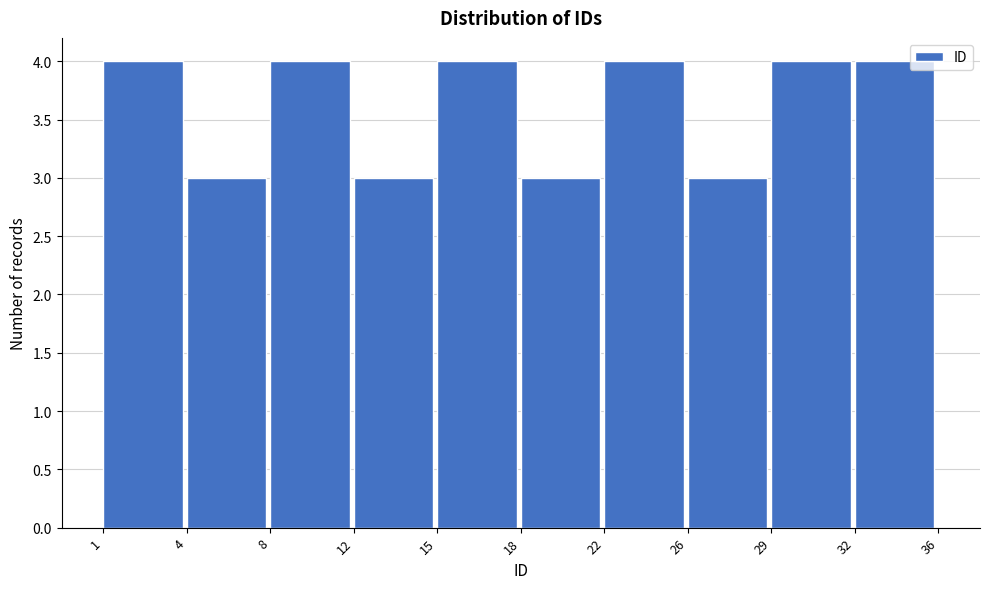

Reading right to left, extract all data points from this chart.

4	4	3	4	3	4	3	4	3	4